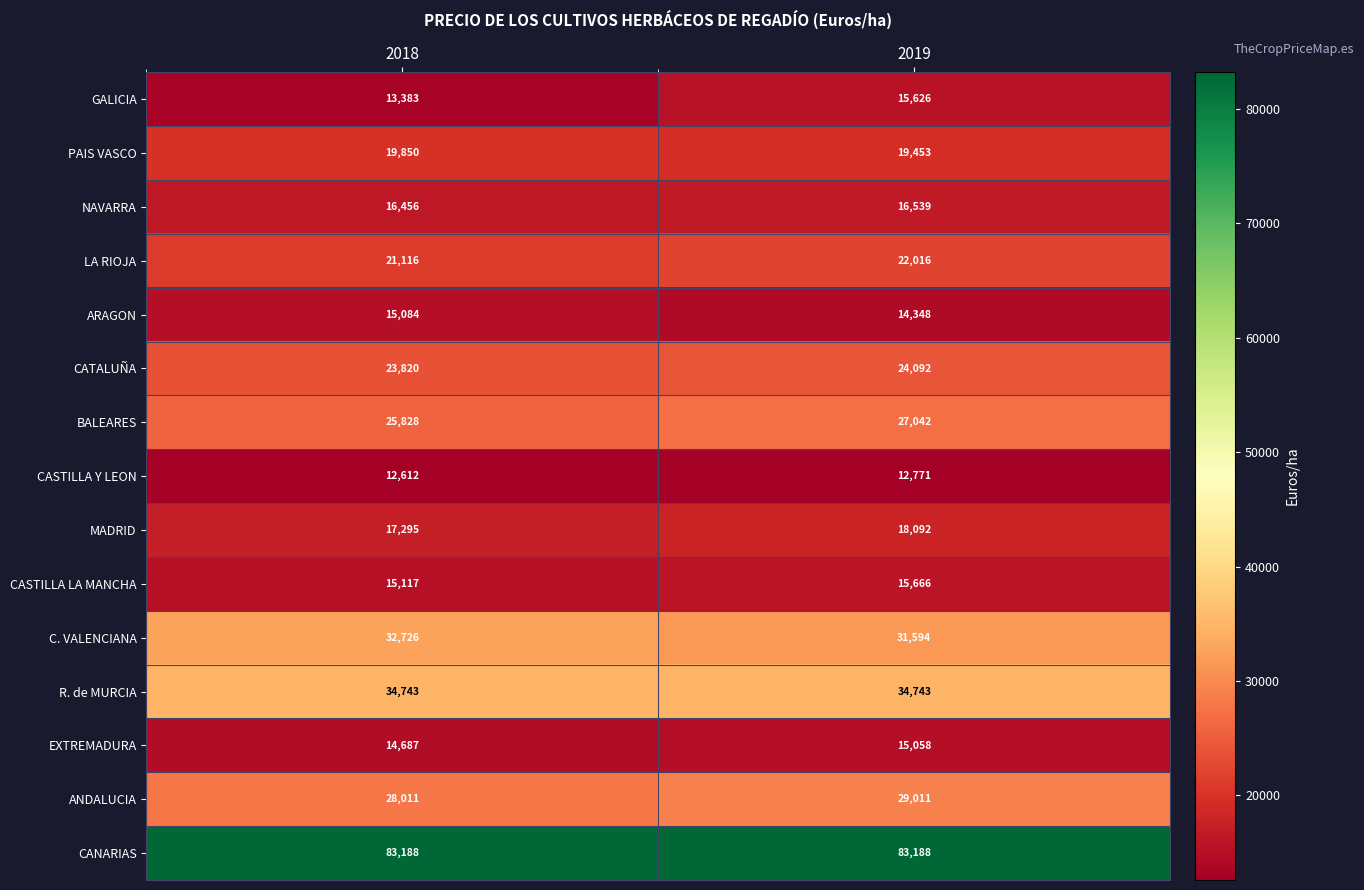

Is the value of CATALUÑA at 2019 greater than the value of CASTILLA Y LEON at 2018?

Yes